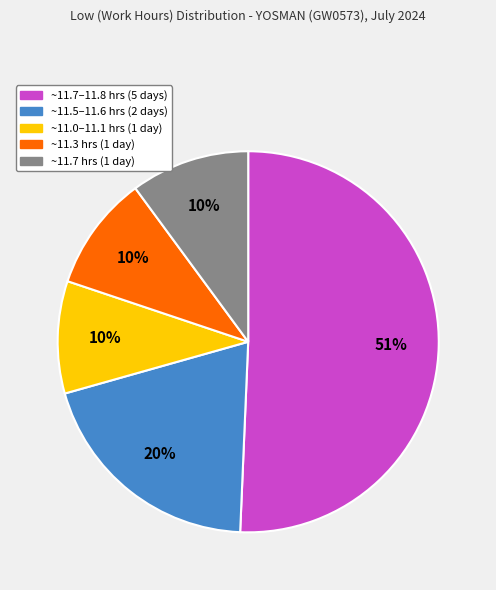

Does any single category account for the majority?

Yes